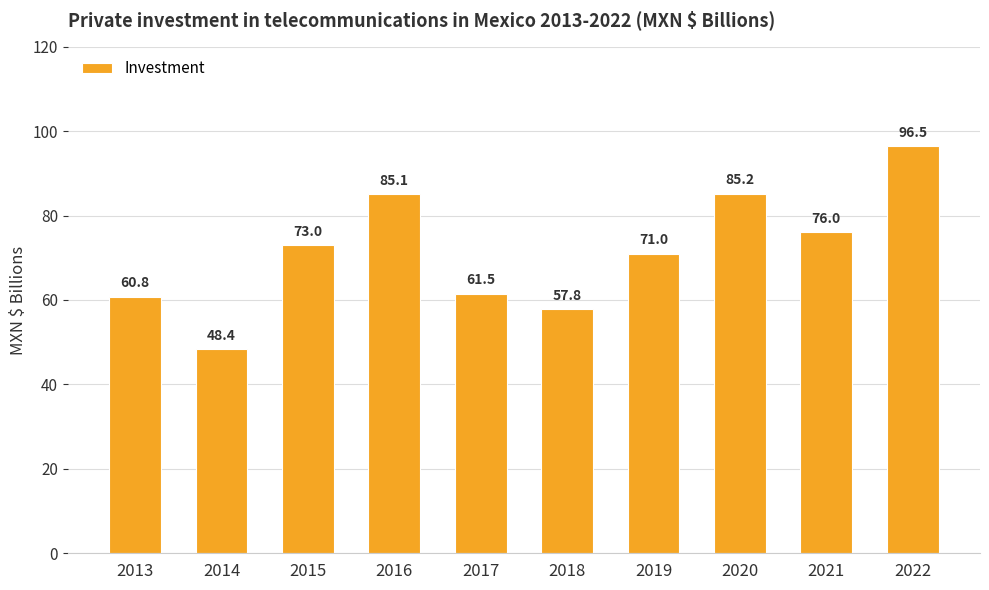

What value does the data have at 2018?

57.8